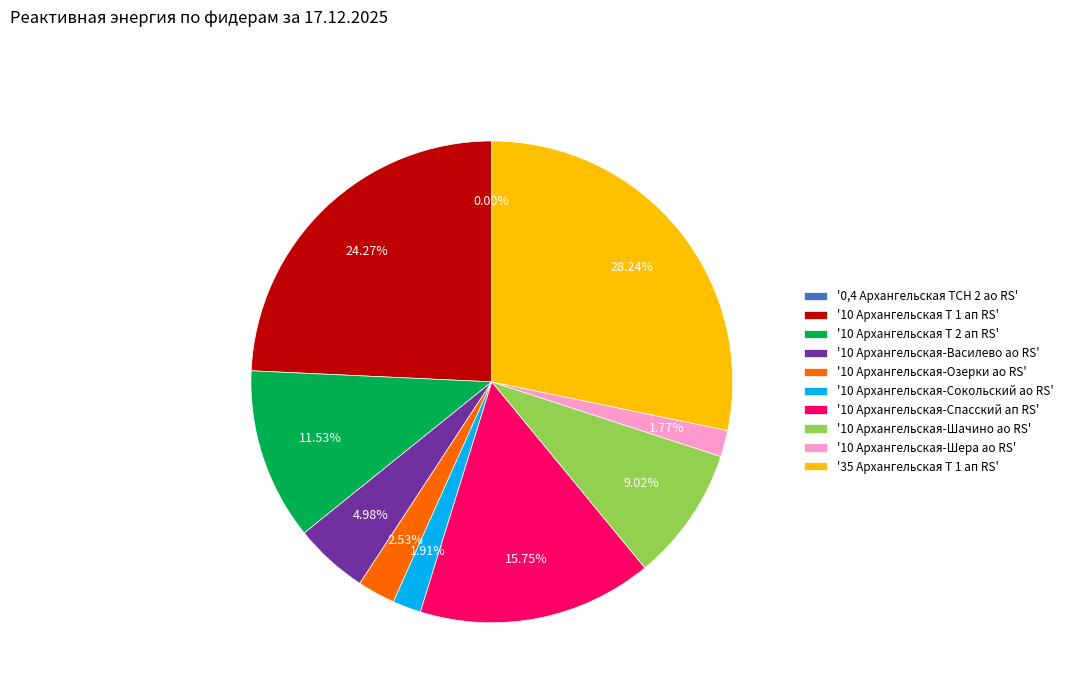

Which category has the biggest portion of the pie?

'35 Архангельская Т 1 ап RS'